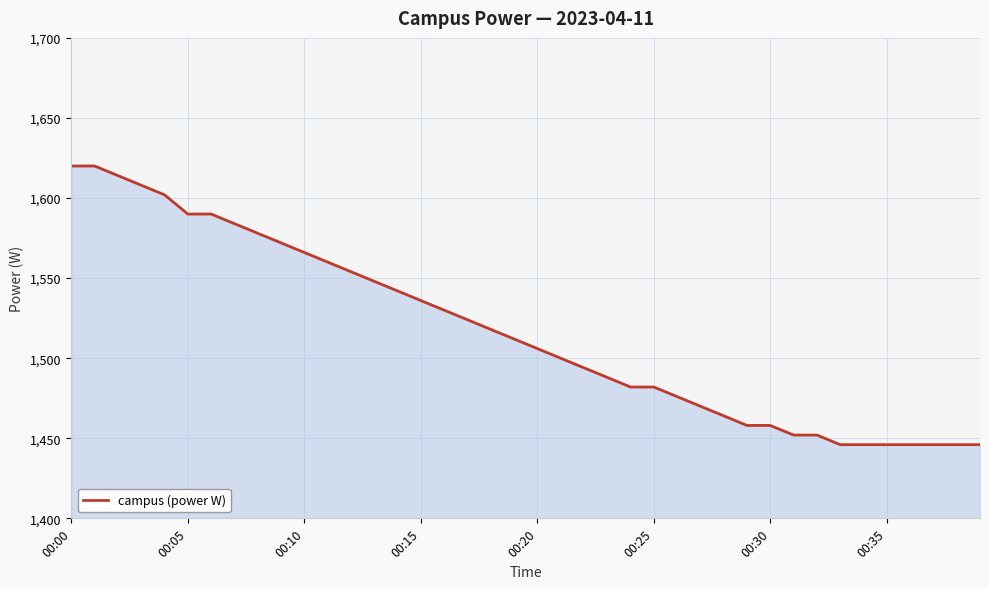

What is the average value?

1517